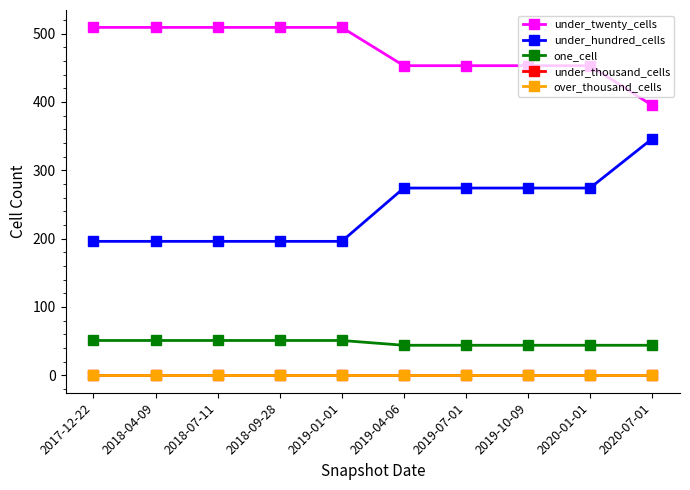

What position from the right is 2020-01-01?

2